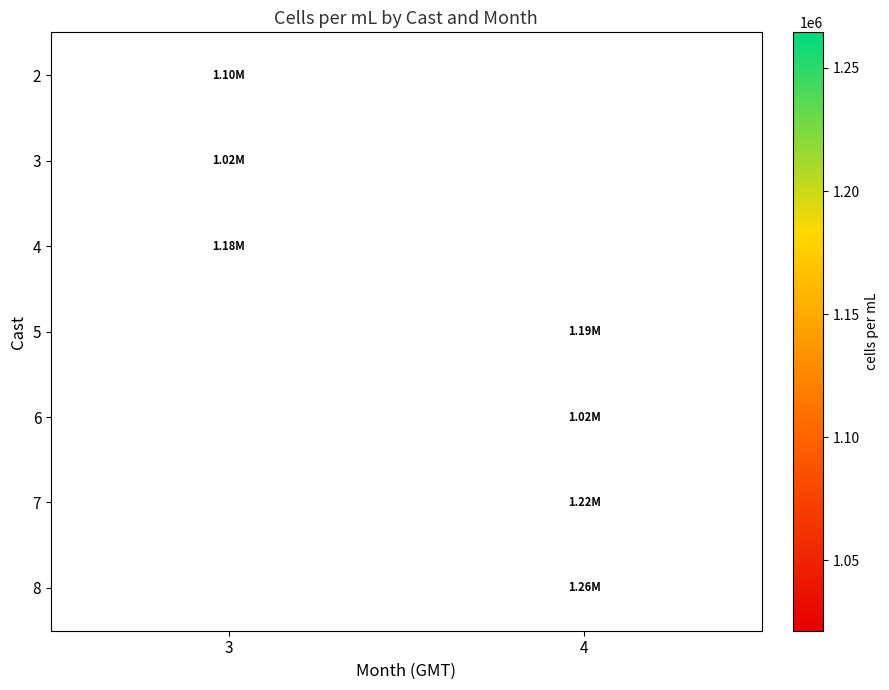

Between 4 and 3, which is larger?

3